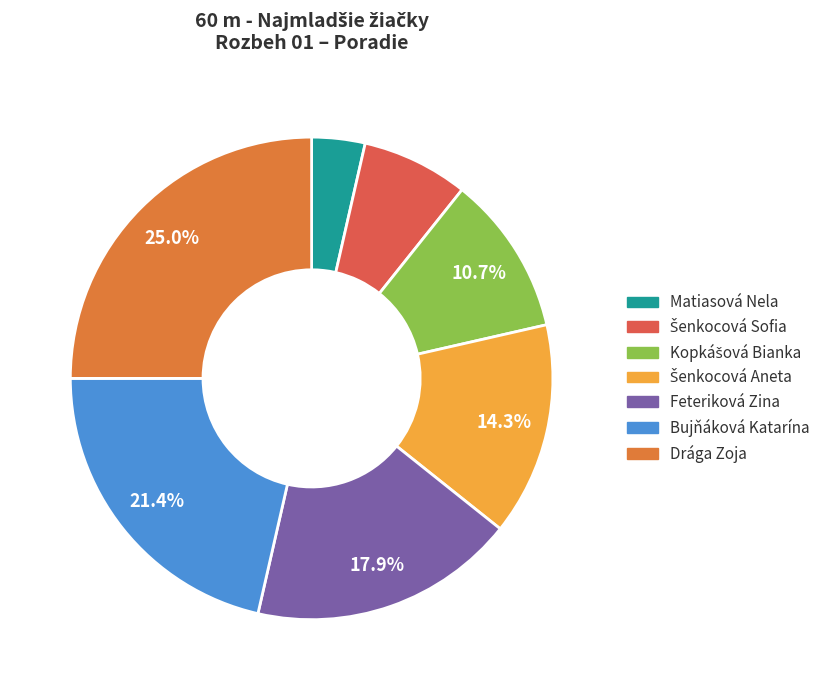

True or false: Drága Zoja accounts for 25% of the total.

True